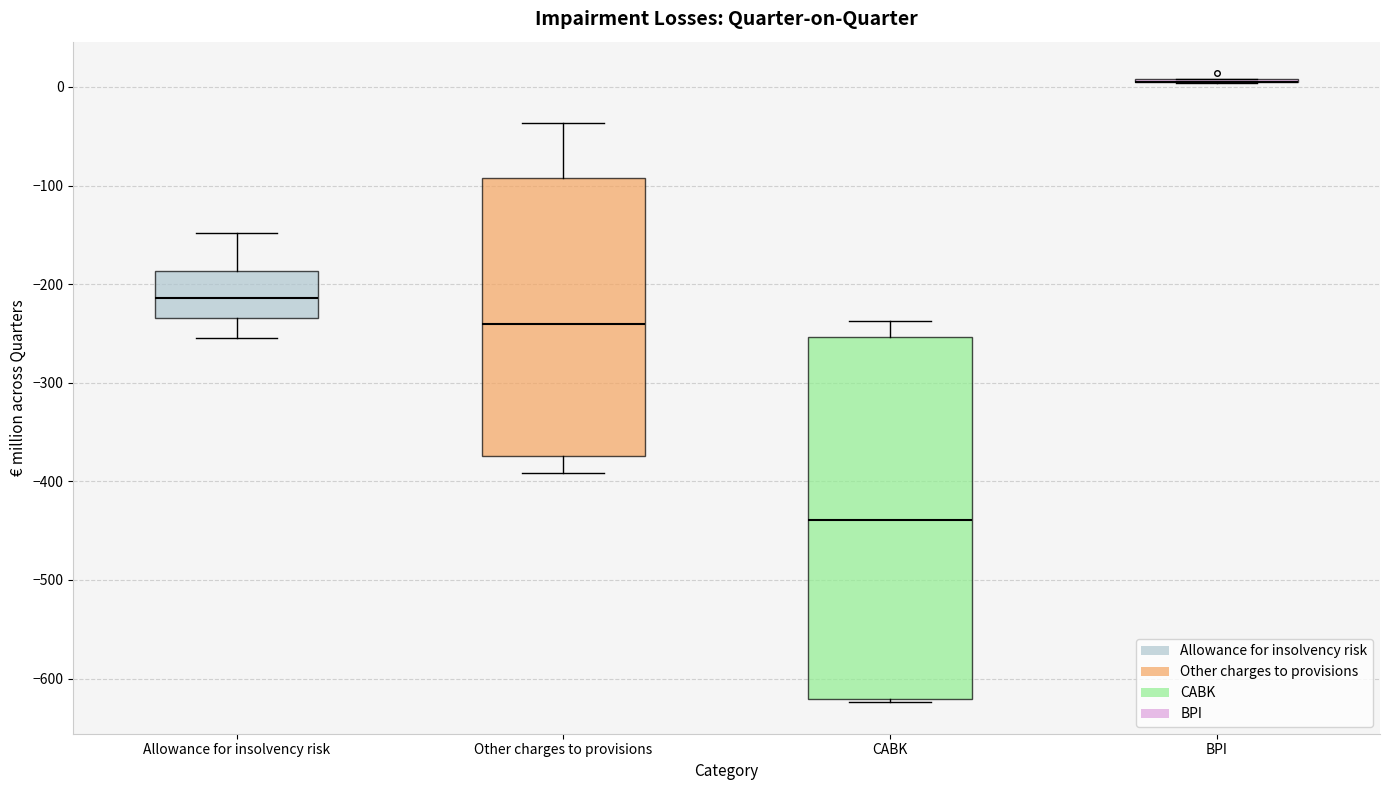

Where does the median line of the box for Other charges to provisions sit on the y-axis? The values are not printed on the chart, so give them approximately, as read against the axis.

-240